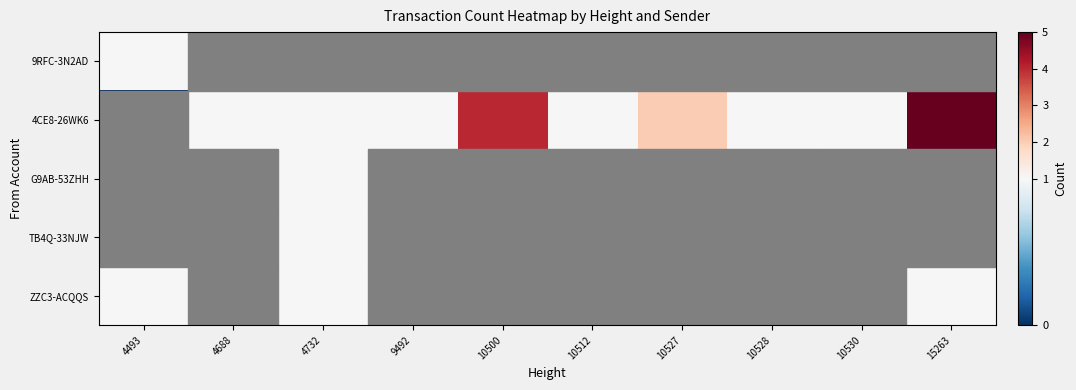

Reading left to right, list all the values displayed in this chart.

ZZC3-ACQQS: 4493=1	4688=0	4732=1	9492=0	10500=0	10512=0	10527=0	10528=0	10530=0	15263=1
TB4Q-33NJW: 4493=0	4688=0	4732=1	9492=0	10500=0	10512=0	10527=0	10528=0	10530=0	15263=0
G9AB-53ZHH: 4493=0	4688=0	4732=1	9492=0	10500=0	10512=0	10527=0	10528=0	10530=0	15263=0
4CE8-26WK6: 4493=0	4688=1	4732=1	9492=1	10500=4	10512=1	10527=2	10528=1	10530=1	15263=5
9RFC-3N2AD: 4493=1	4688=0	4732=0	9492=0	10500=0	10512=0	10527=0	10528=0	10530=0	15263=0